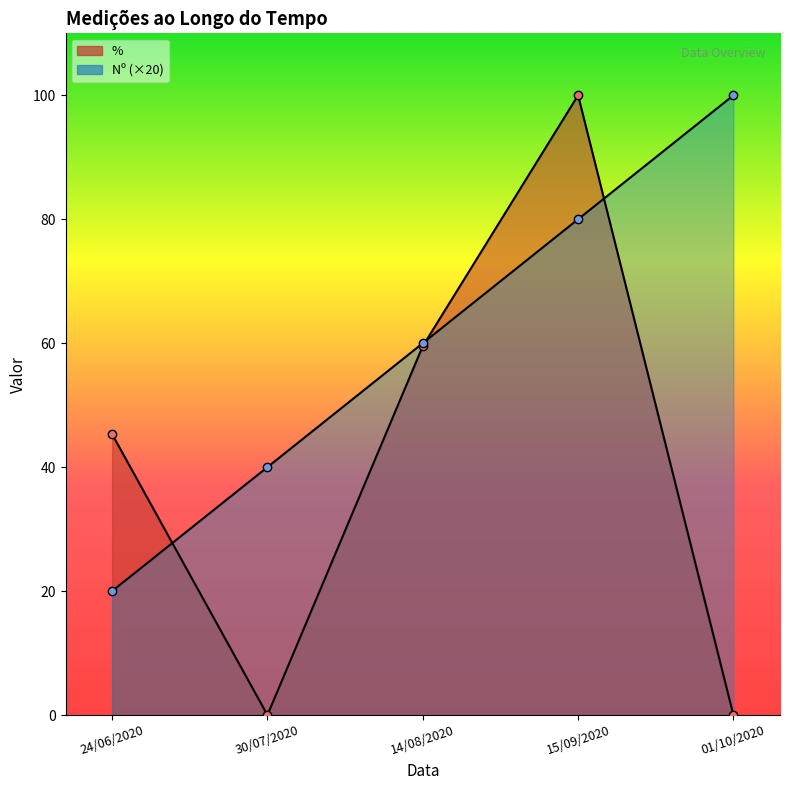

The Nº series shows 100.0 at 01/10/2020. True or false?

True